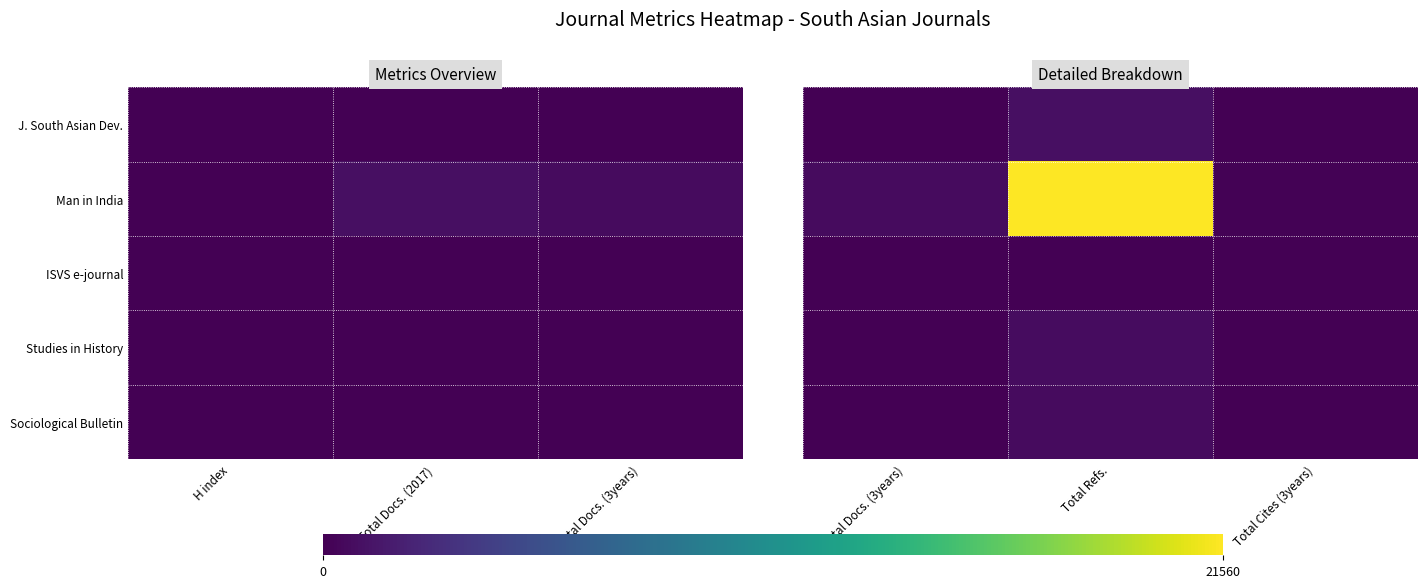

Where is Man in India nearest to the value 10833?

Total Docs. (3years)